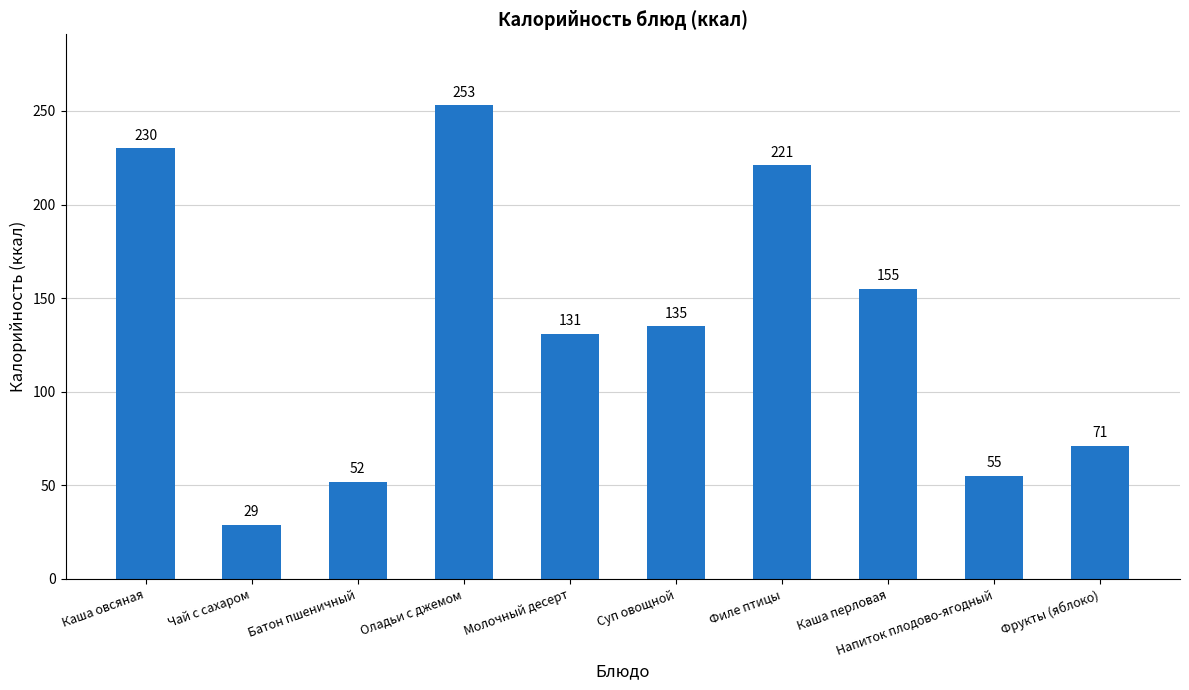

What is the difference between the maximum and minimum values?

224